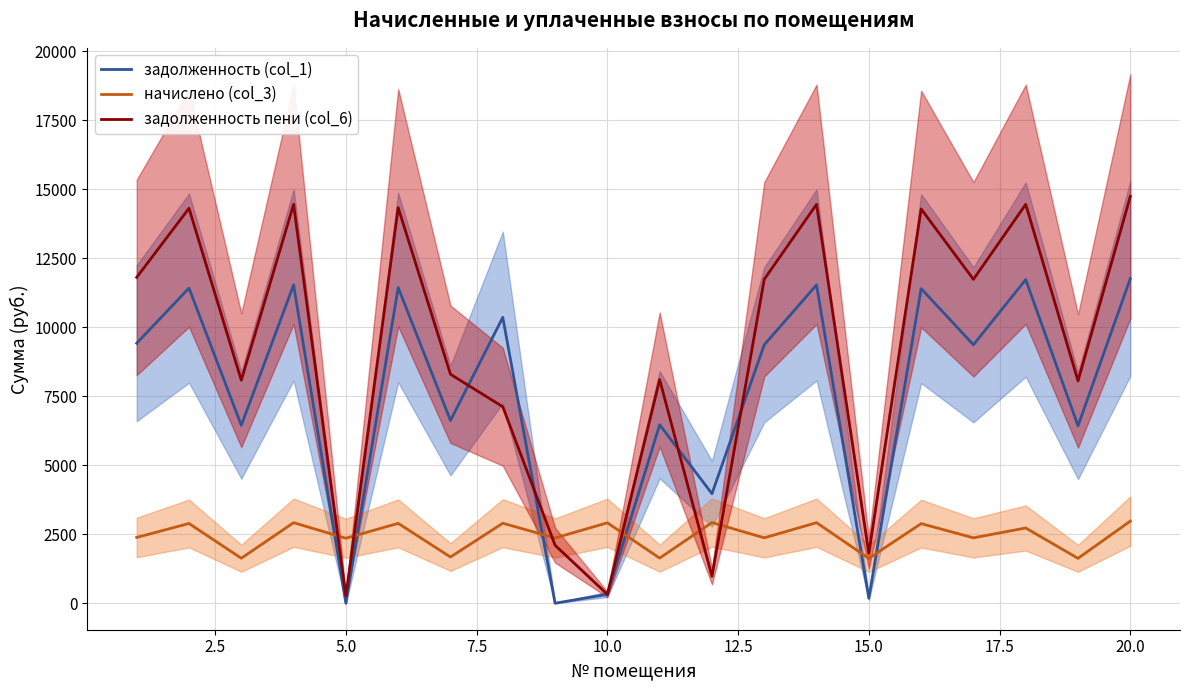

What are all the series names shown in the legend?

задолженность (col_1), начислено (col_3), задолженность пени (col_6)